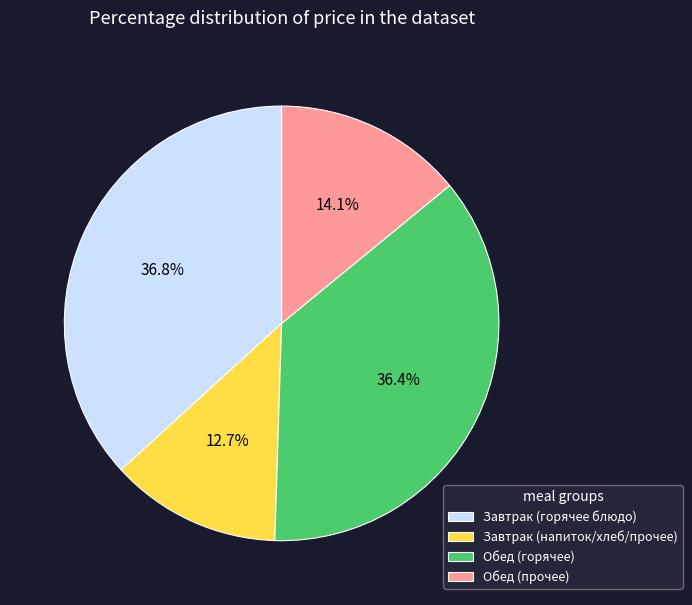

Which slice is the smallest?

Завтрак (напиток/хлеб/прочее)